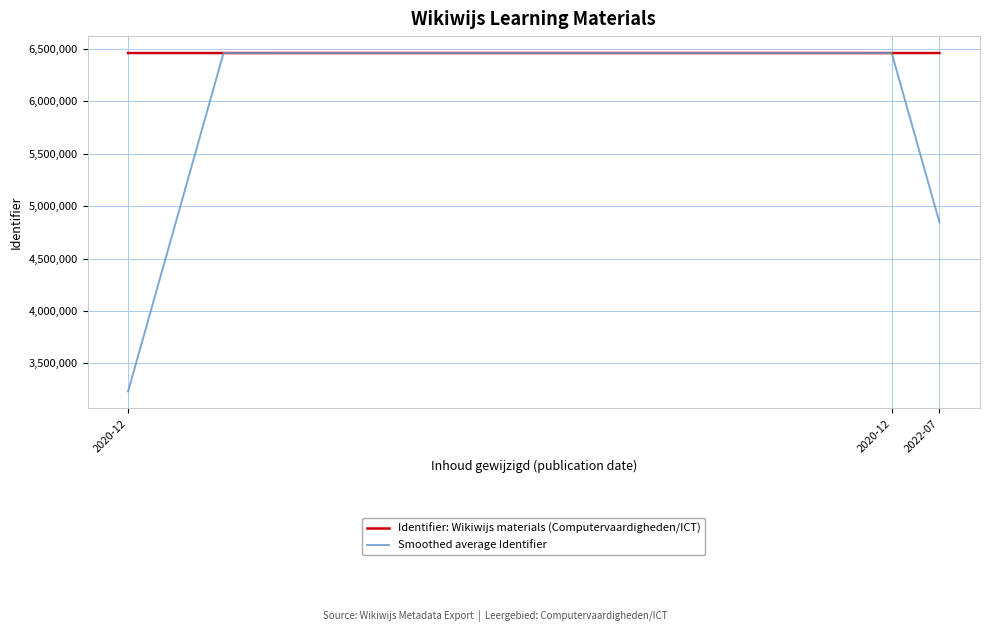

How many intersections are there between Identifier: Wikiwijs materials (Computervaardigheden/ICT) and Smoothed average Identifier?

2